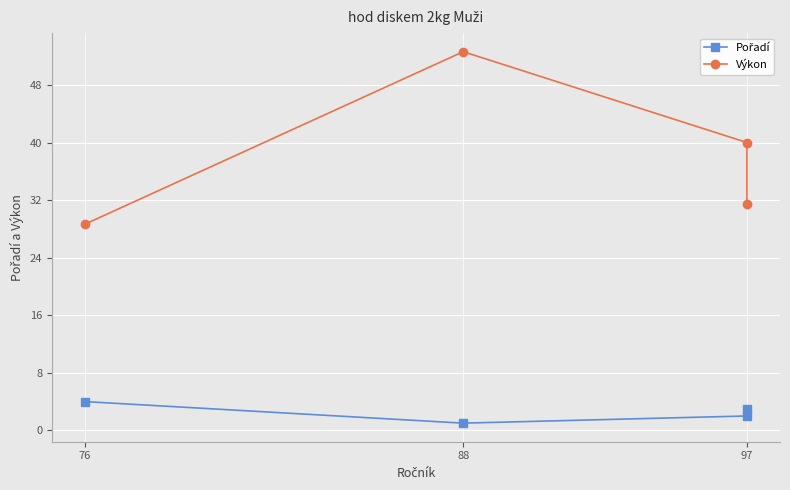

The Pořadí series shows 2.0 at 97. True or false?

True